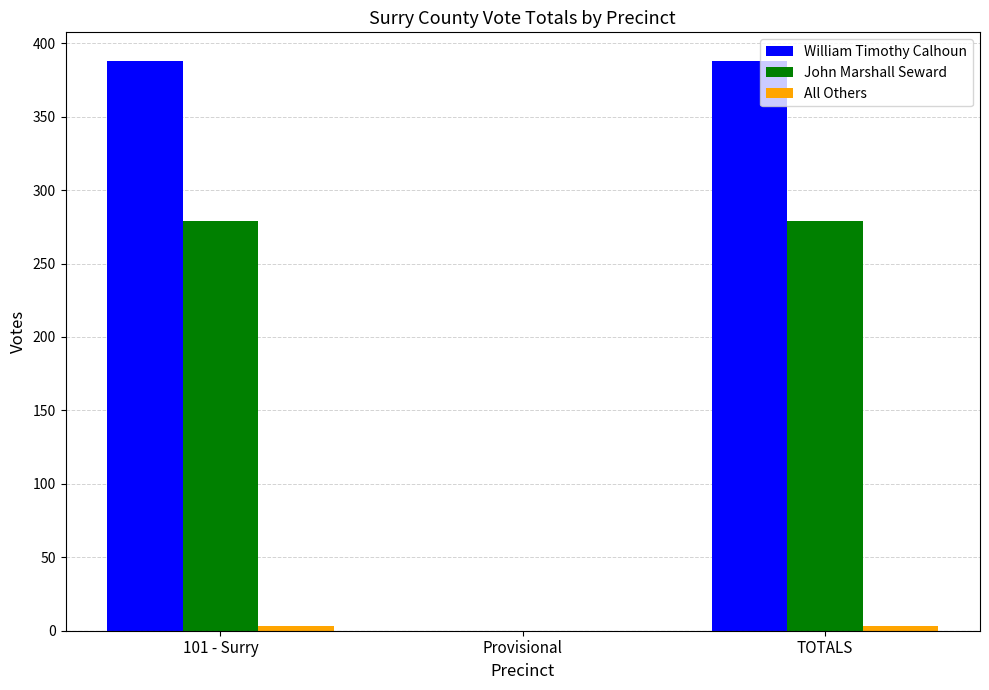

What is the sum of all John Marshall Seward values?

558